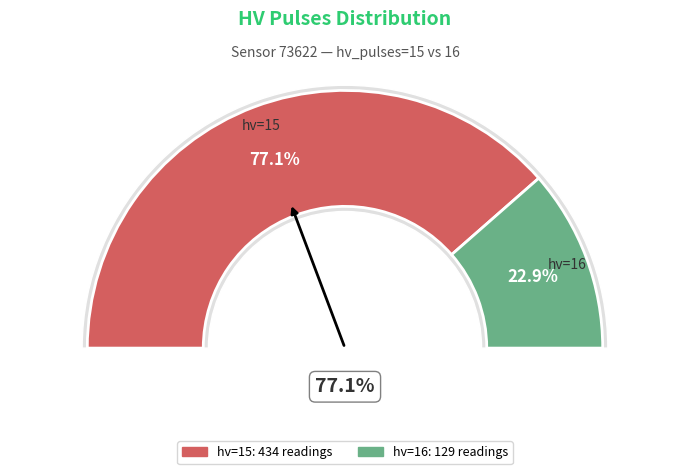

To the nearest percent, what is the combined percentage of hv=16 and hv=15?

100%